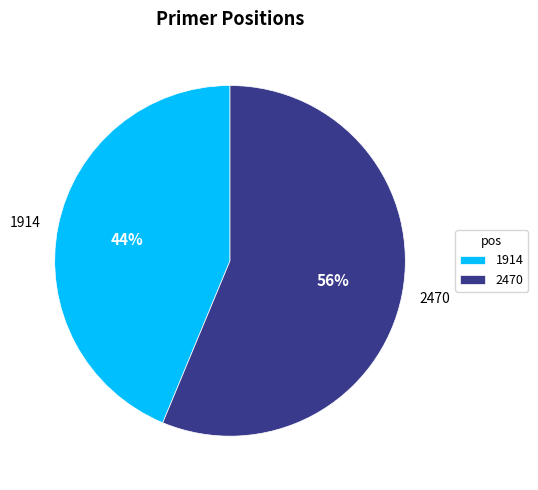

Is there a majority slice in this chart?

Yes